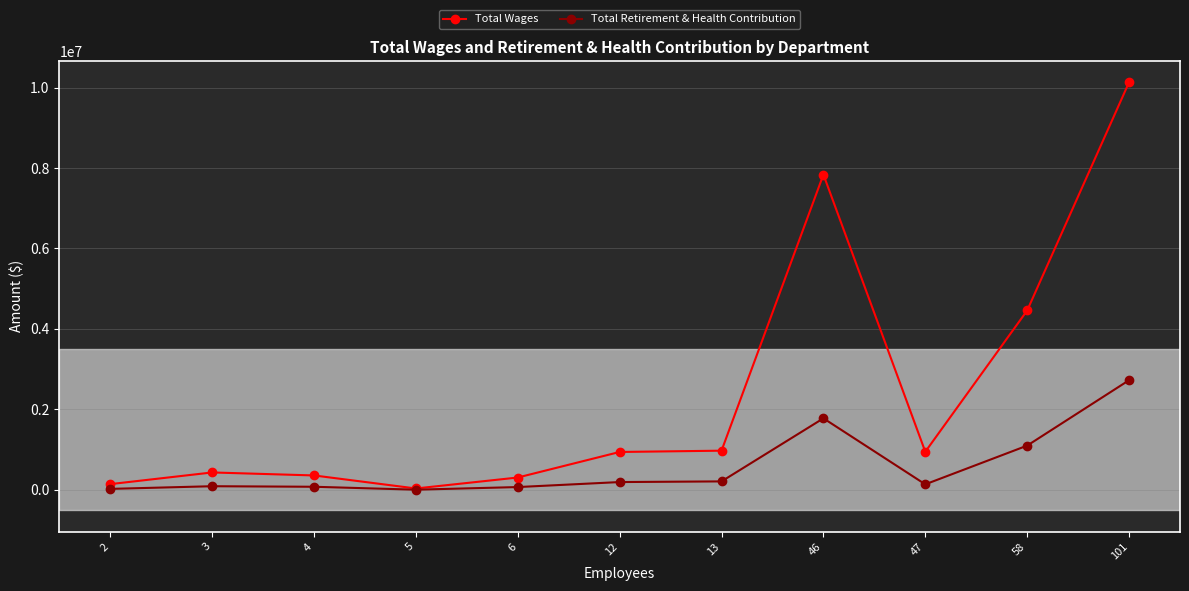

Which series has the largest total across all categories?

Total Wages